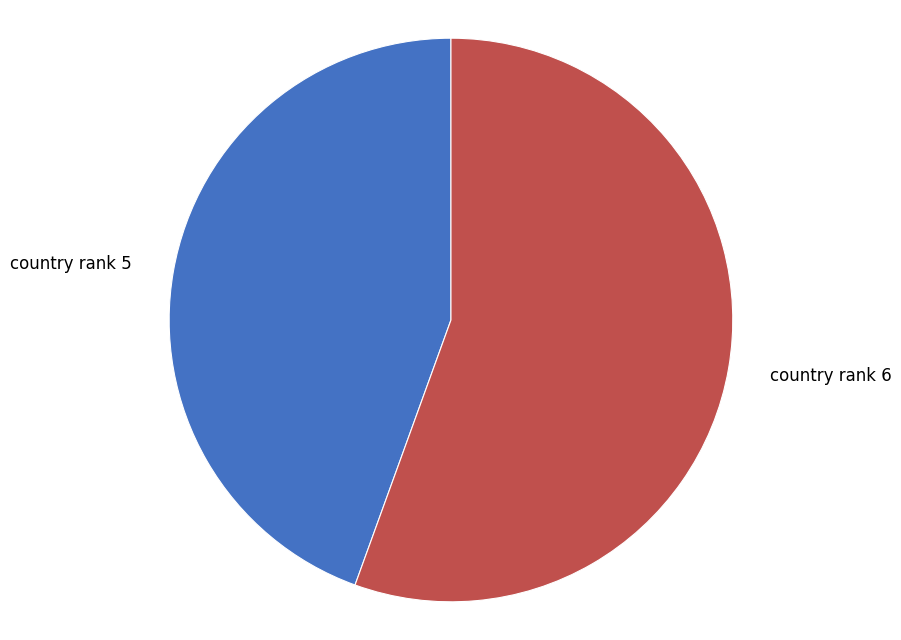

Count the number of slices in the pie.

2